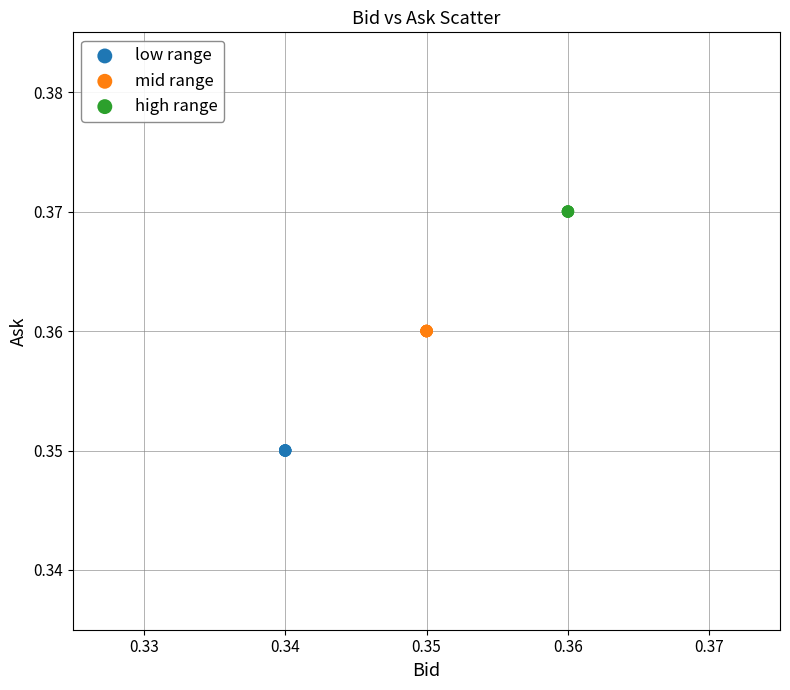

Which series contains the highest Y value?

high range